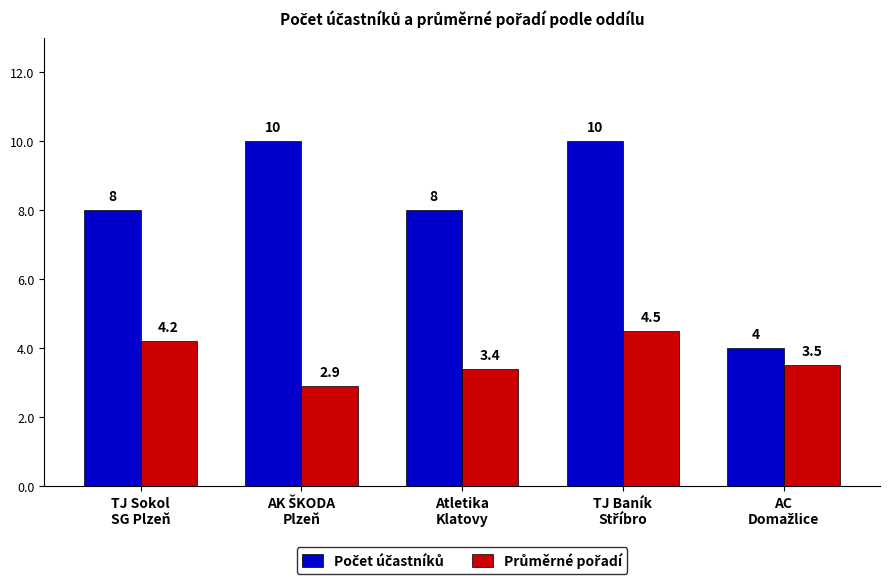

At how many categories does at least one series exceed 3?

5